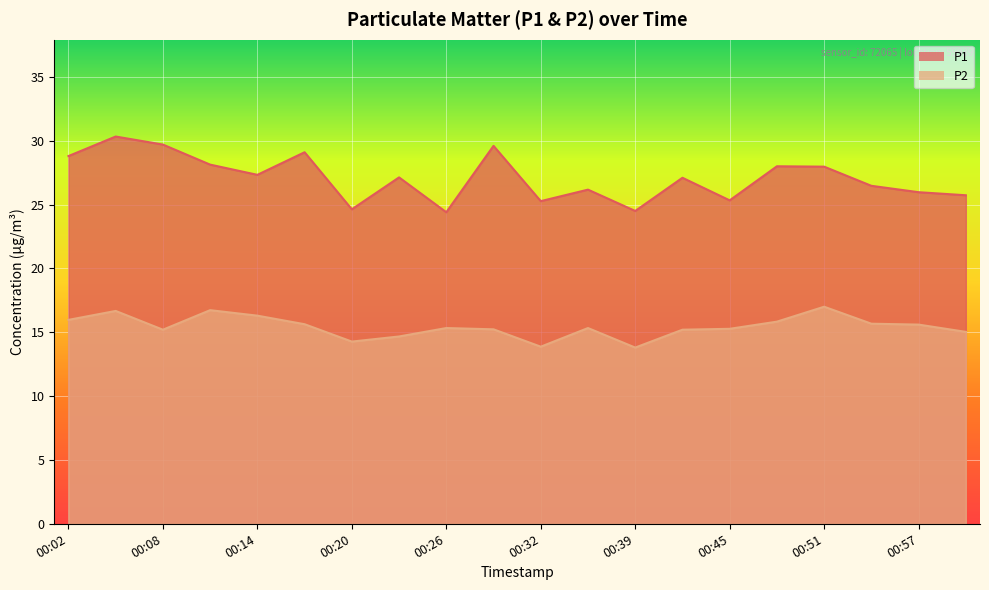

How many series are shown in this chart?

2